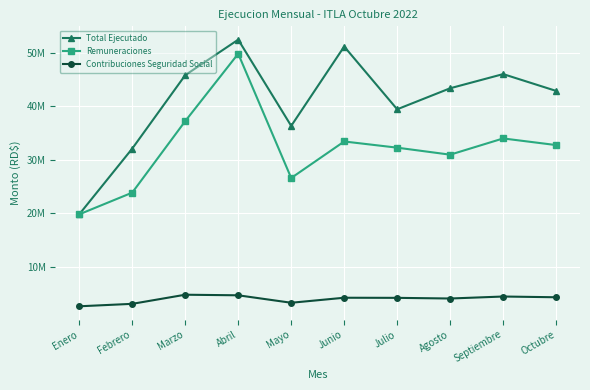

What is the difference between the second highest and minimum values in the Total Ejecutado series?

31404910.1